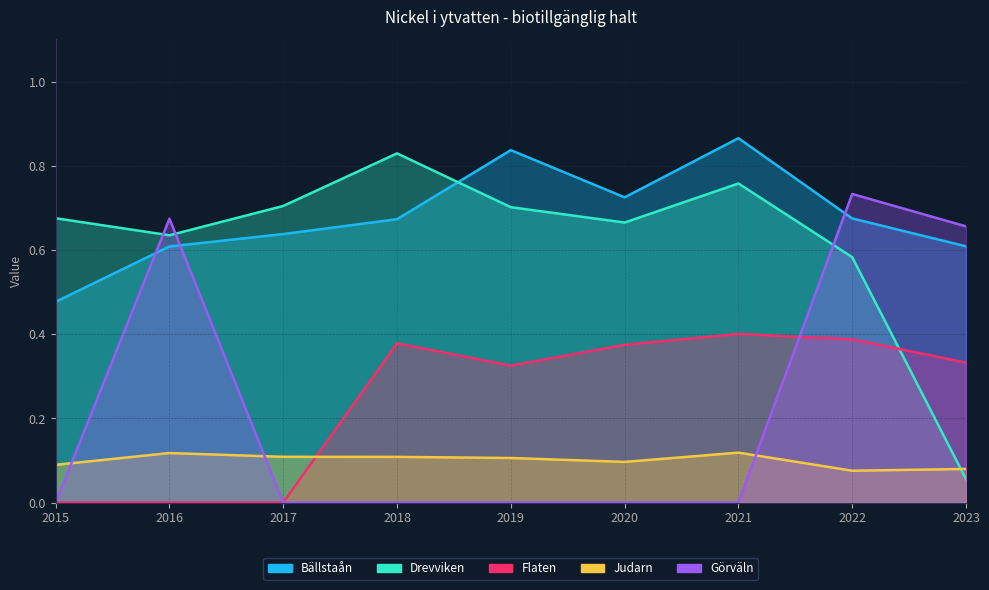

What is the total value across all series at 2016?

2.0